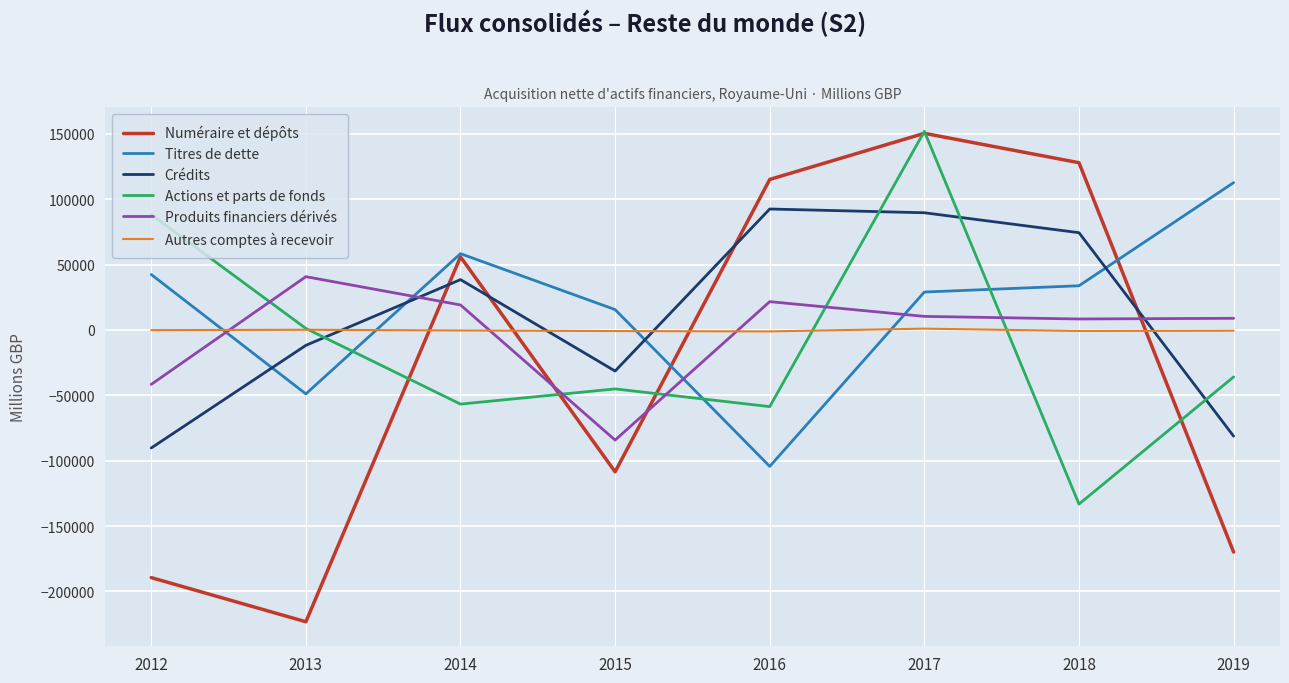

The value of Numéraire et dépôts at 2015 is -108497. True or false?

True